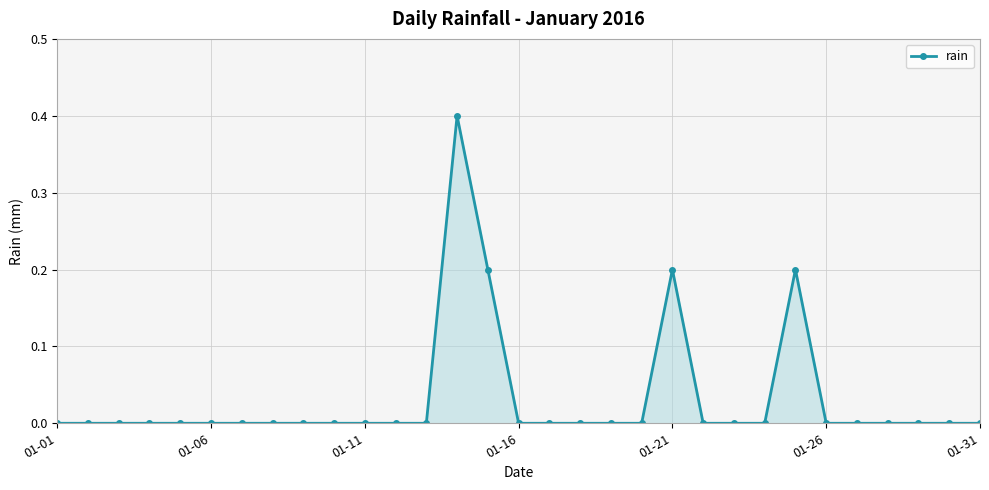

What is the sum of all values?

1.0